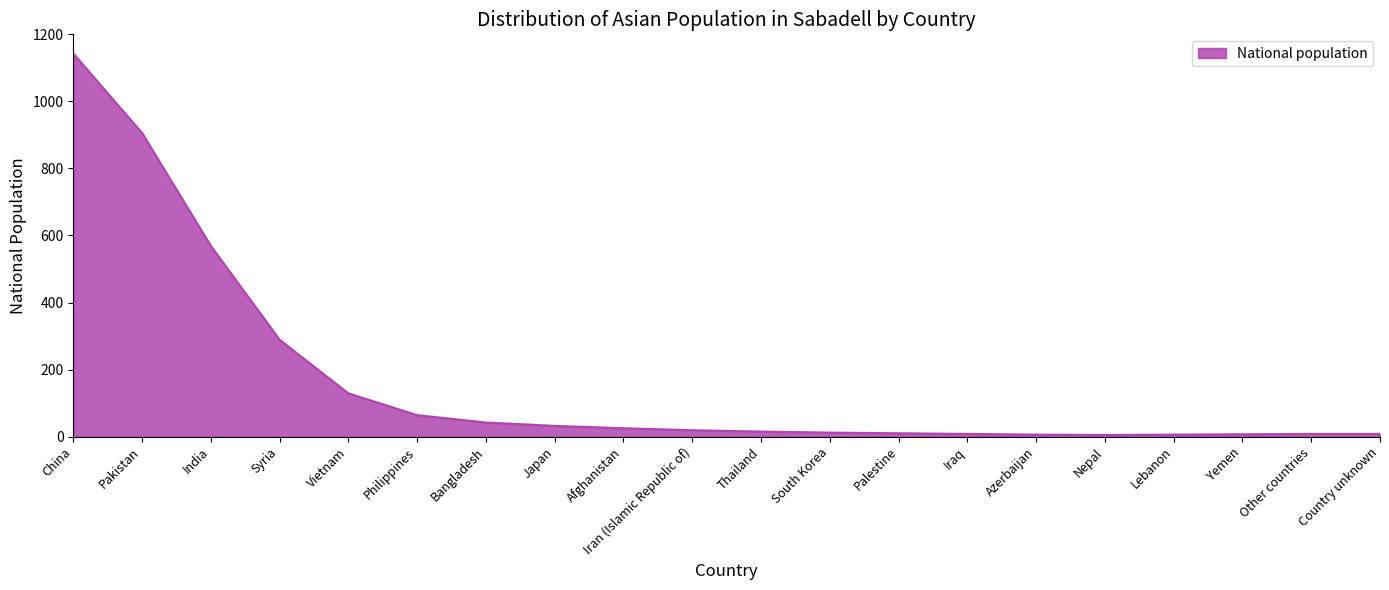

Which has a higher value, Bangladesh or Palestine?

Bangladesh